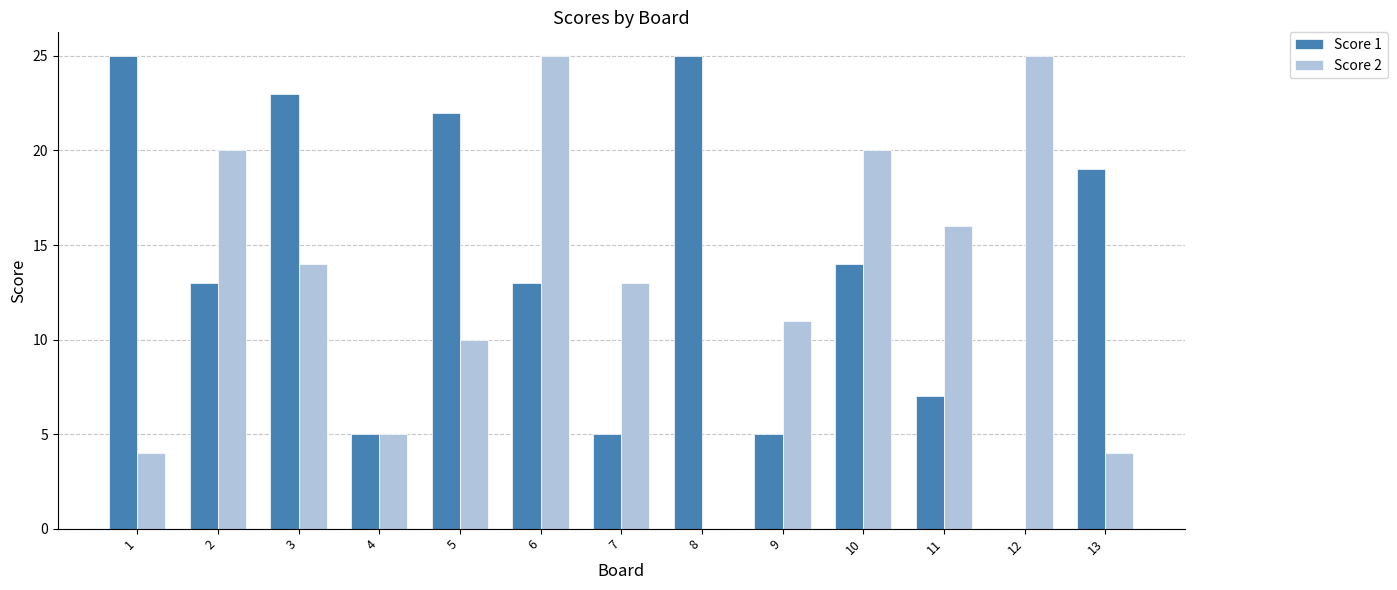

What is the total value across all series at 8?

25